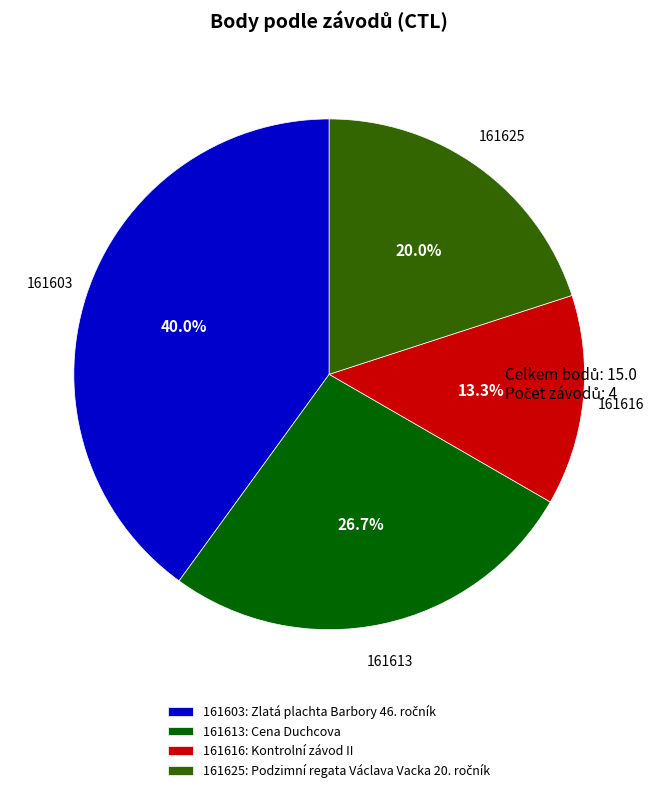

Is 161613 the majority of the pie?

No